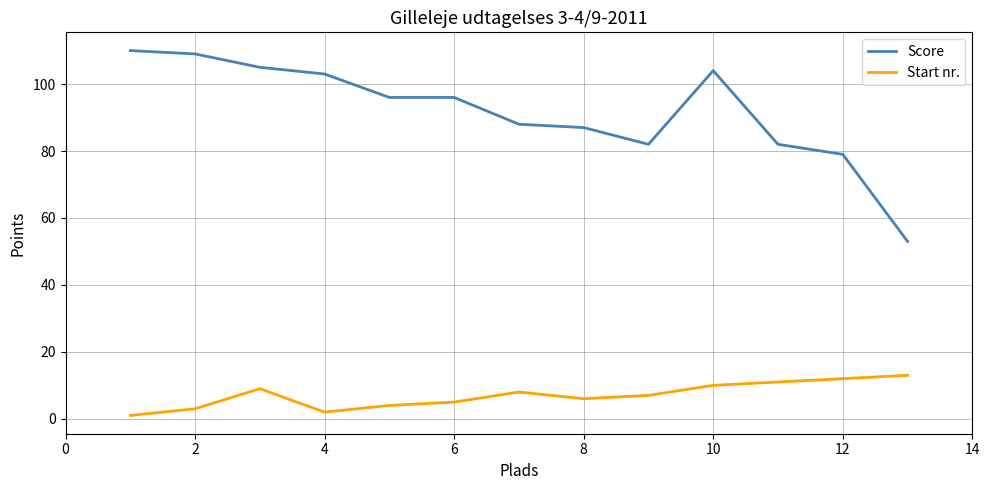

Which series has the largest total across all categories?

Score